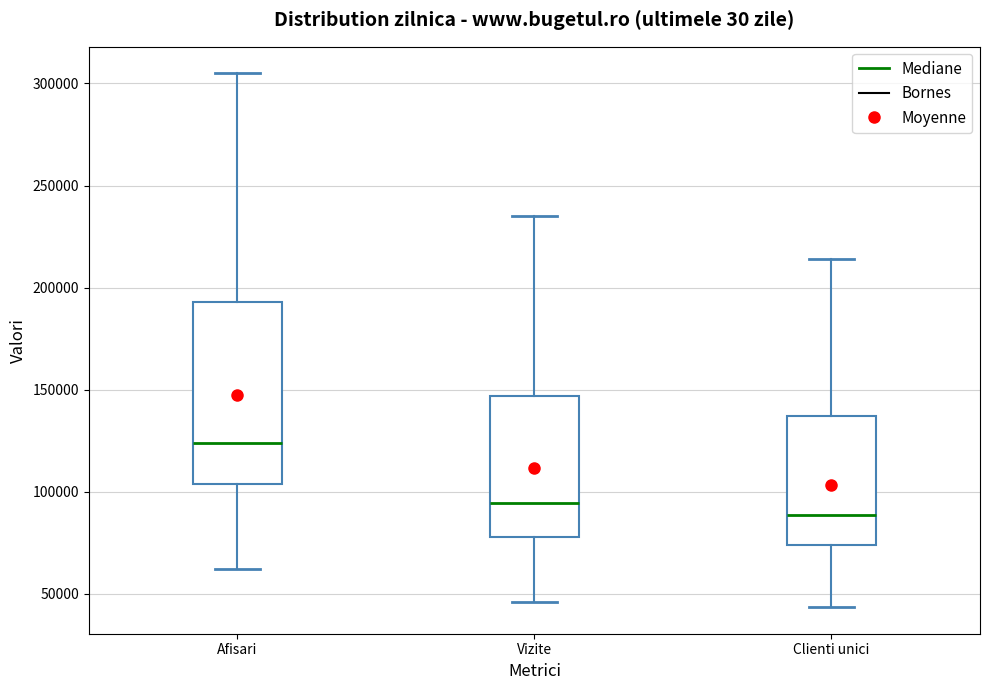

Comparing the boxes themselves (not the whiskers), which one is the tallest?

Afisari